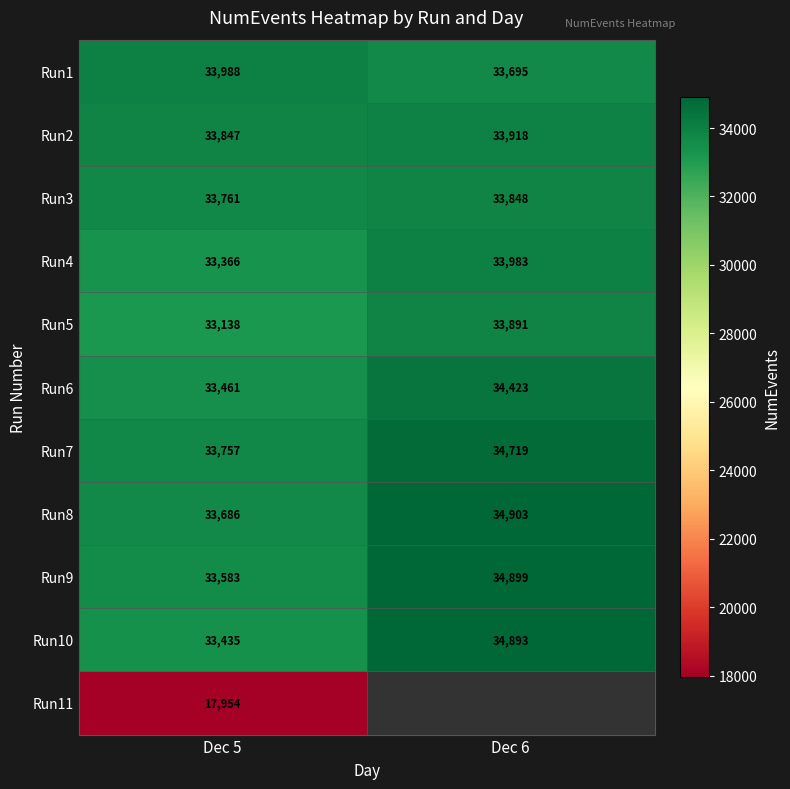

How many Run9 values are between 33583 and 34899?

2